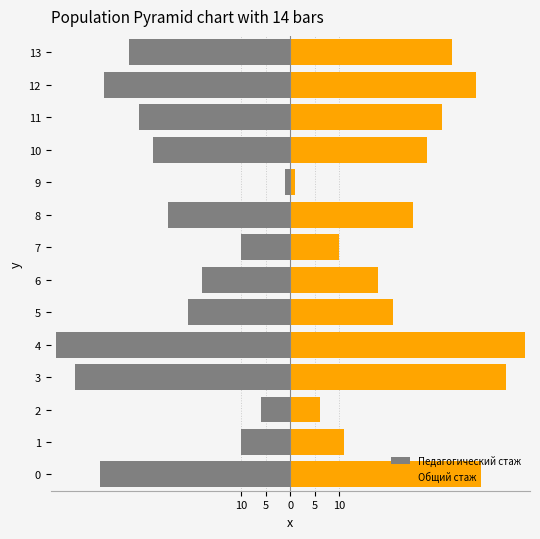

Which has a higher value, 3 or 1?

1